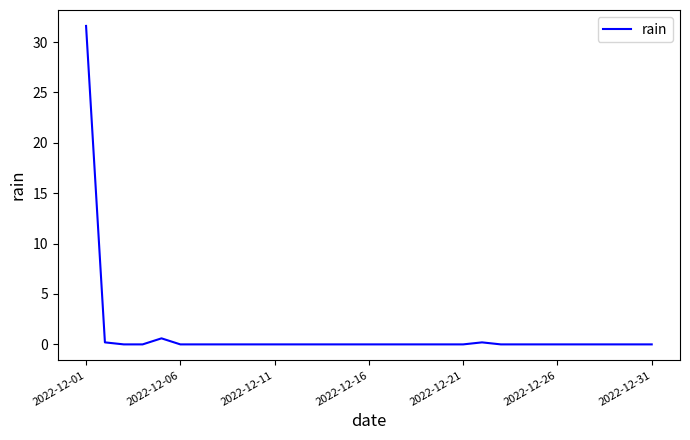

What is the difference between the maximum and minimum values?

31.6